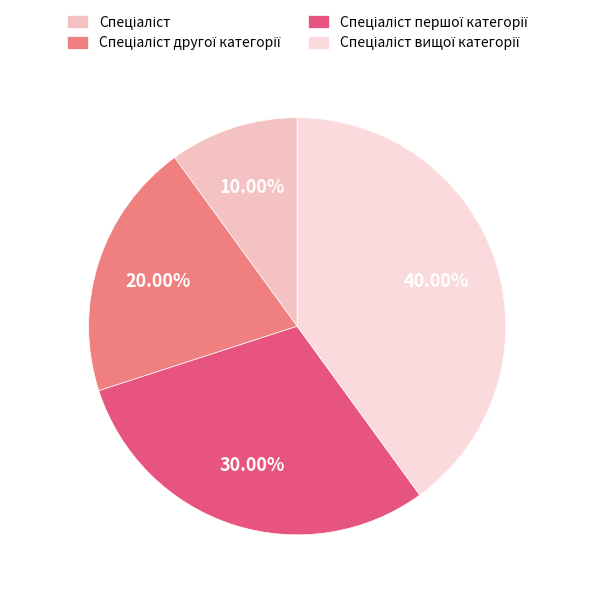

To the nearest percent, what portion does Спеціаліст вищої категорії represent?

40%